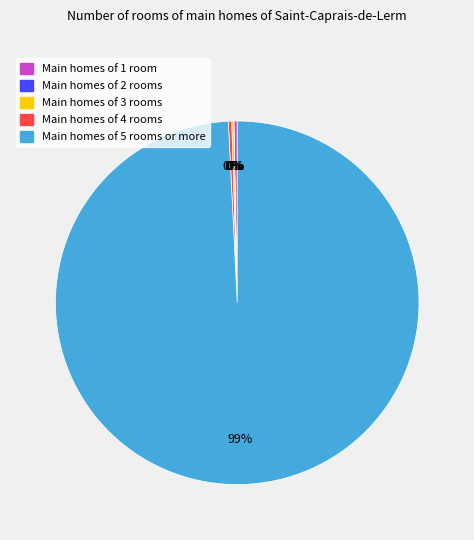

To the nearest percent, what is the average slice percentage?

20%